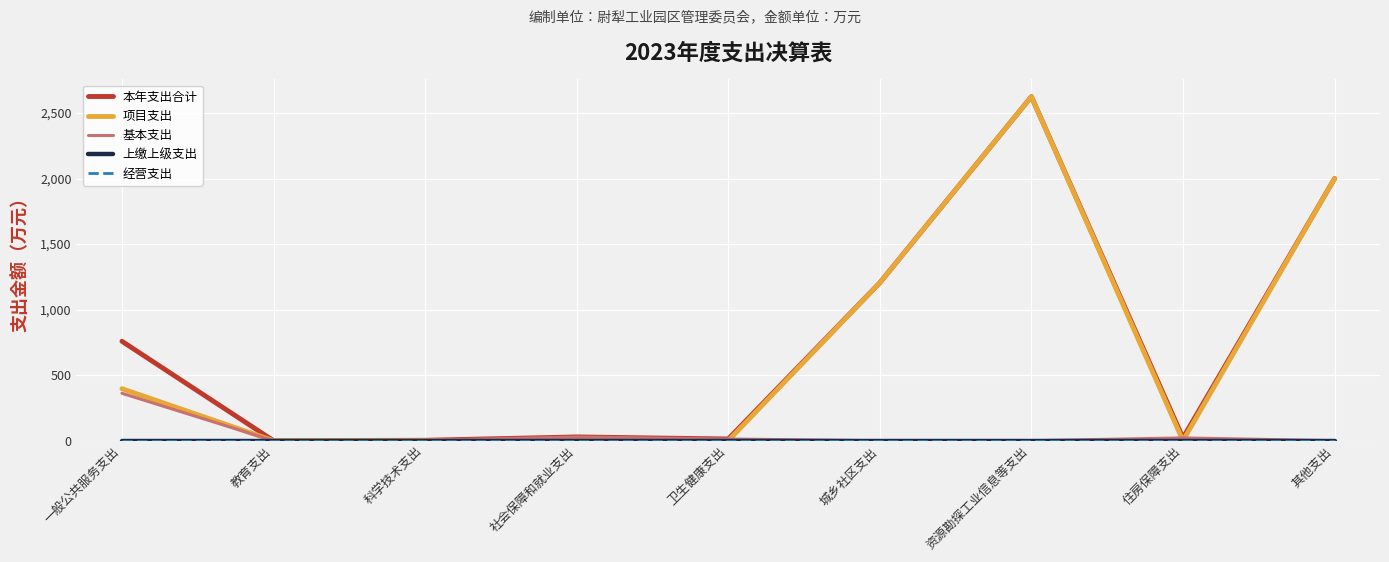

Does the chart display data point markers on the line(s)?

No